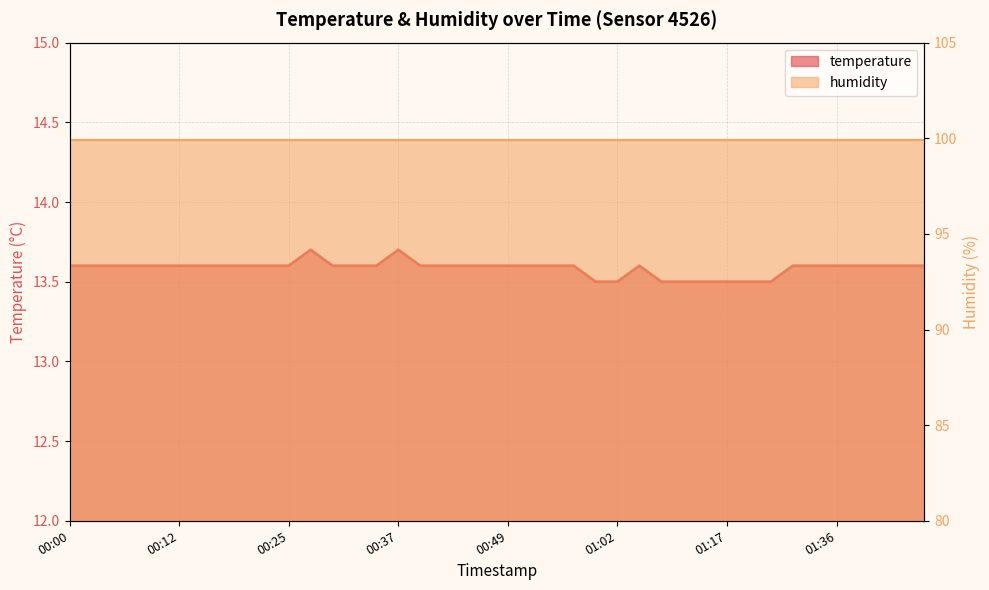

Reading left to right, what are all the values shown in this chart?

13.6	13.6	13.6	13.6	13.6	13.6	13.6	13.6	13.6	13.6	13.6	13.7	13.6	13.6	13.6	13.7	13.6	13.6	13.6	13.6	13.6	13.6	13.6	13.6	13.5	13.5	13.6	13.5	13.5	13.5	13.5	13.5	13.5	13.6	13.6	13.6	13.6	13.6	13.6	13.6